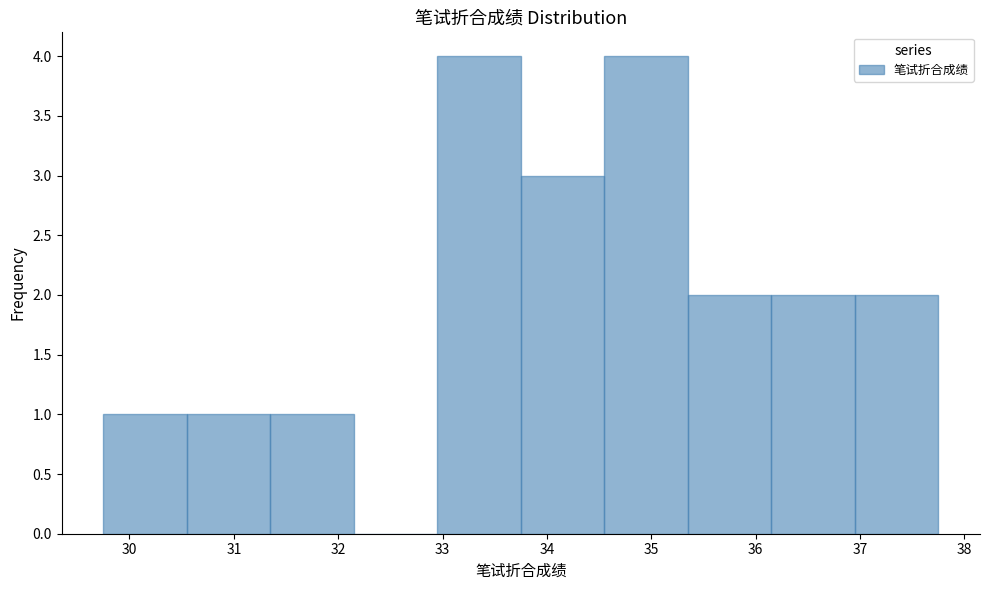

Reading left to right, list every bar in this chart as the range it spans on the x-axis followed by its height. Neither the bar edges nor the heights are printed on the chart, so give them approximately, as read against the axes.

29.75 to 30.55: 1
30.55 to 31.35: 1
31.35 to 32.15: 1
32.15 to 32.95: 0
32.95 to 33.75: 4
33.75 to 34.55: 3
34.55 to 35.35: 4
35.35 to 36.15: 2
36.15 to 36.95: 2
36.95 to 37.75: 2